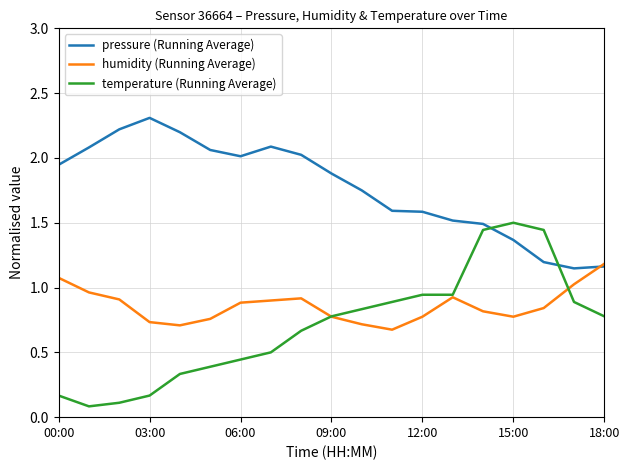

What is the greatest value displayed?

2.3